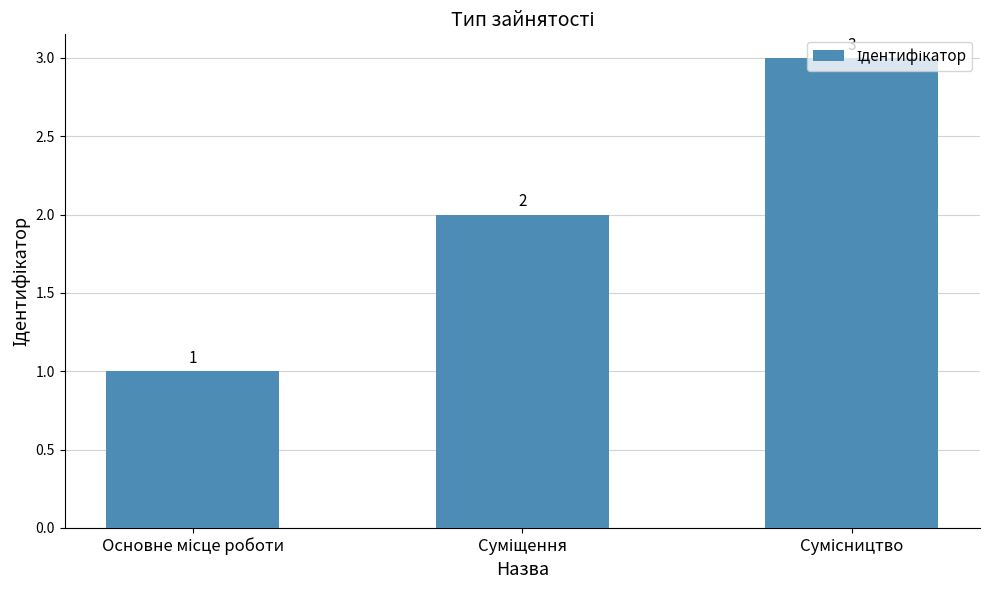

What is the greatest value displayed?

3